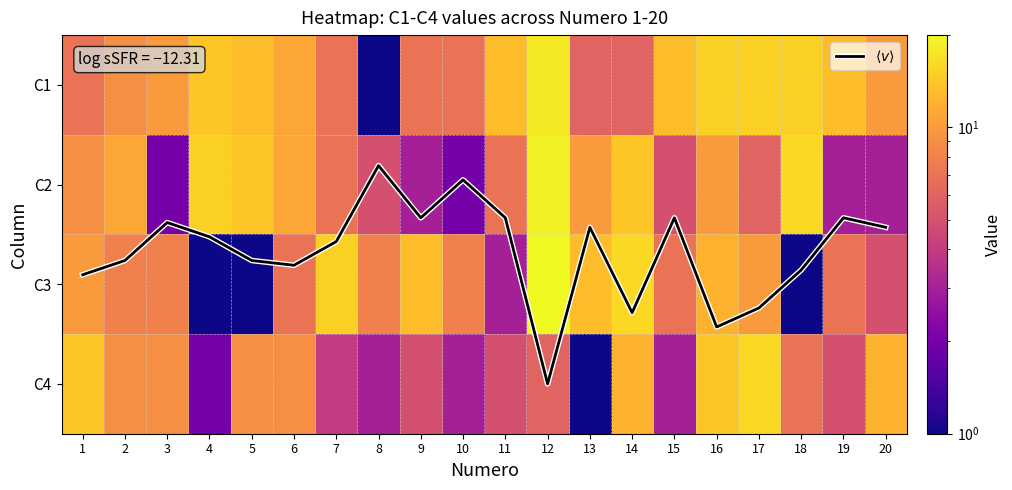

What is the sum of the $\langle v \rangle$ values at 4 and 1?

3.4